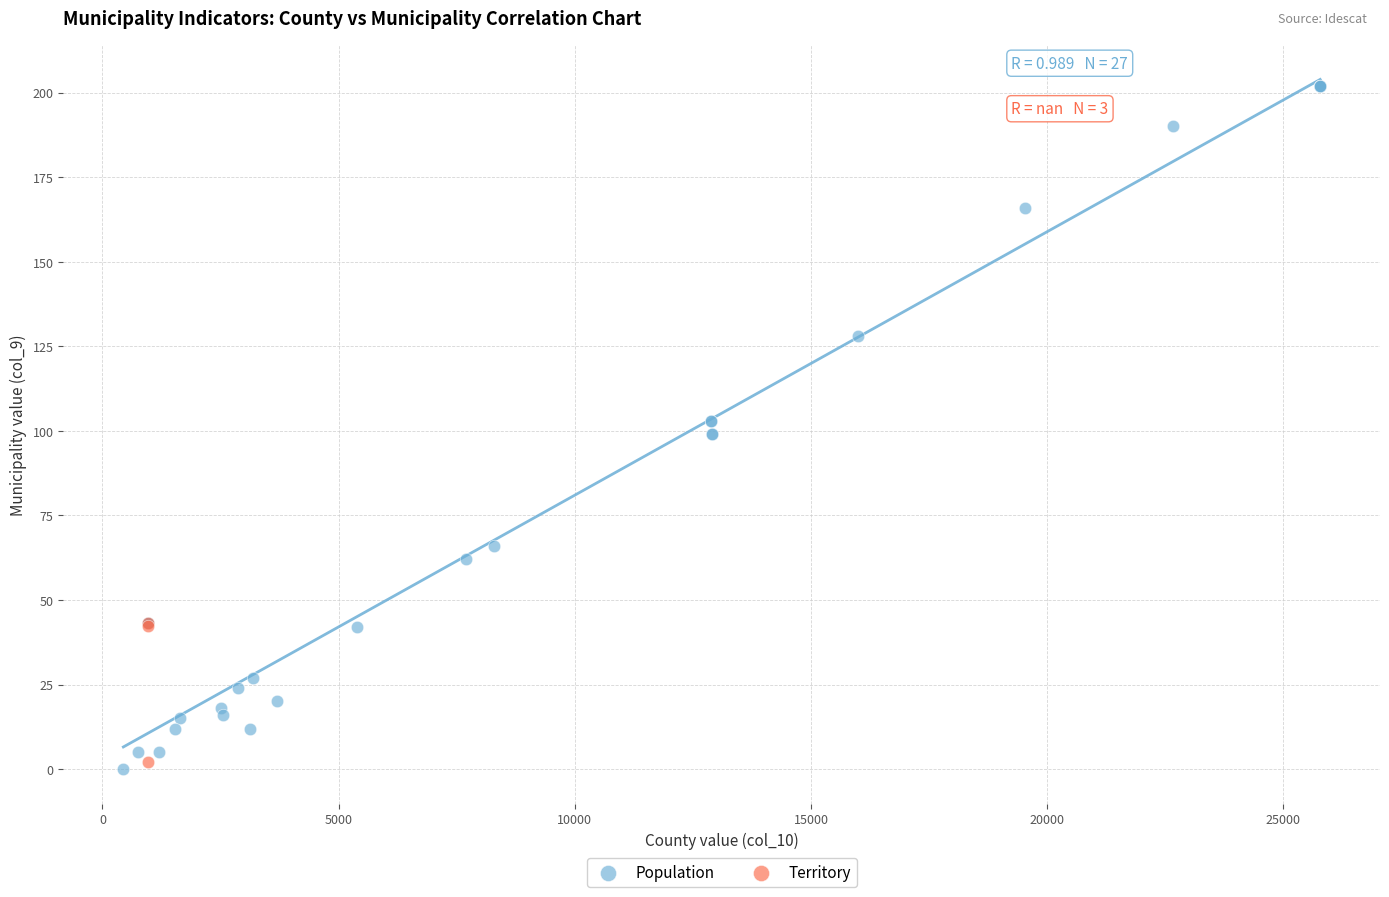

Which series contains the highest Y value?

Population